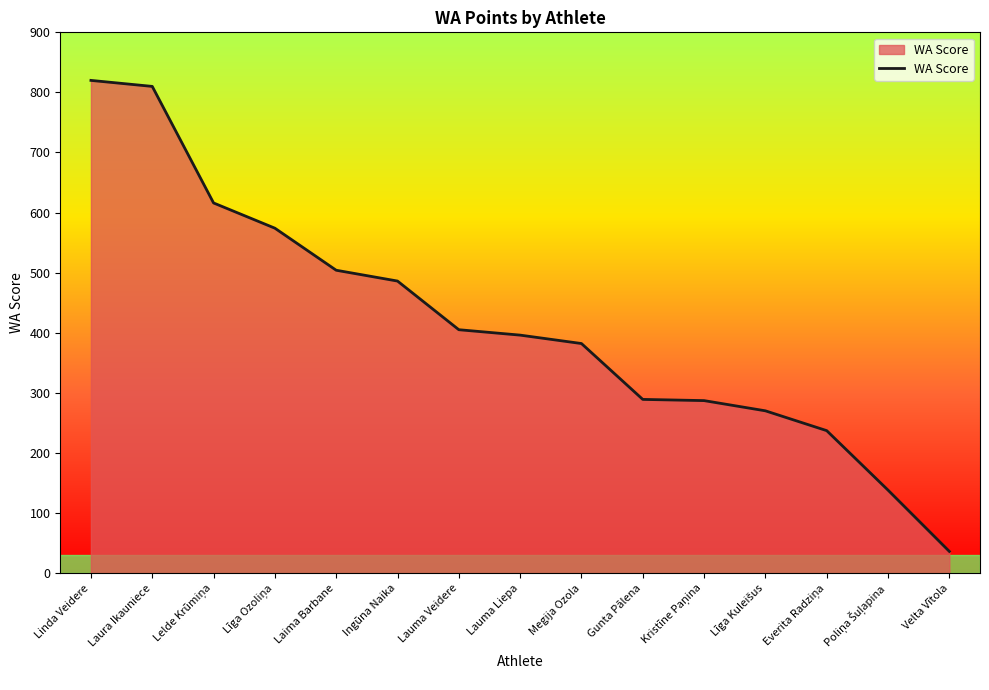

At which label does the data first exceed 396?

Linda Veidere